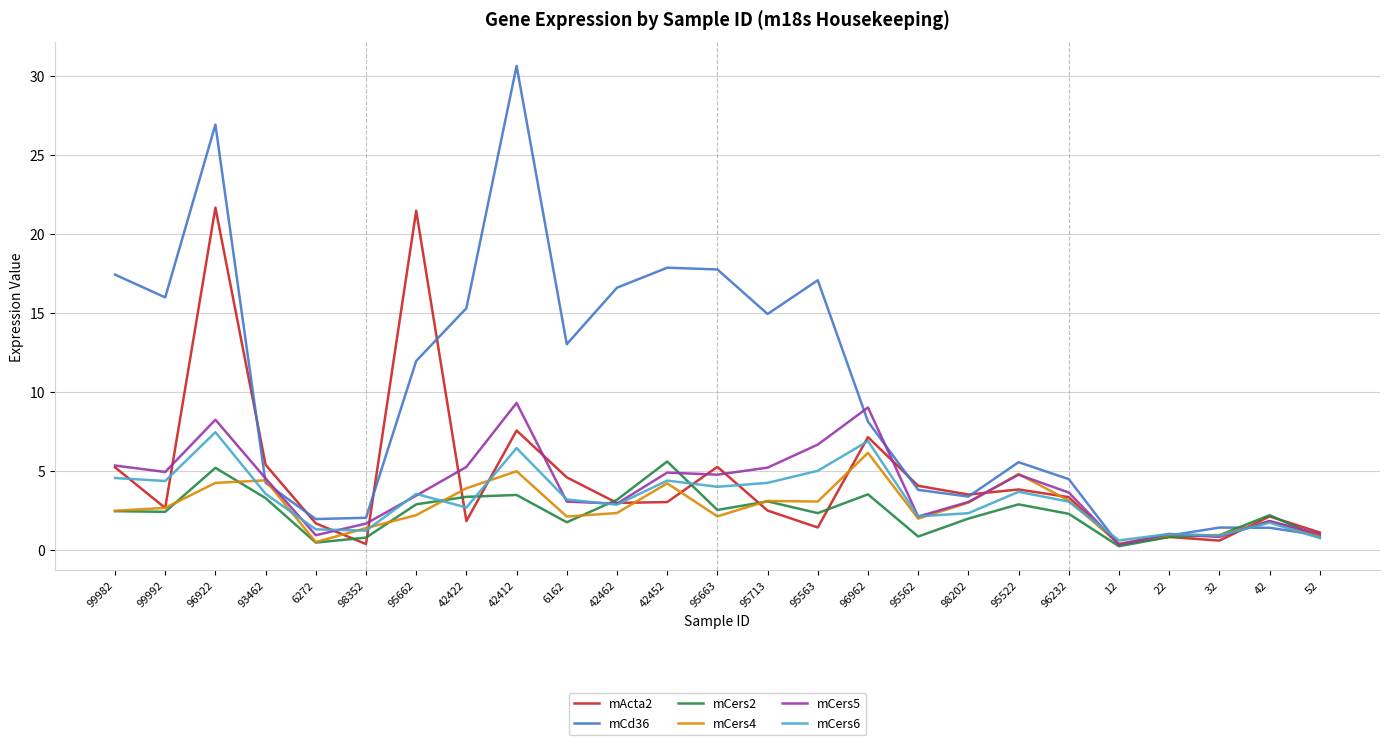

What is the greatest value displayed?

30.6